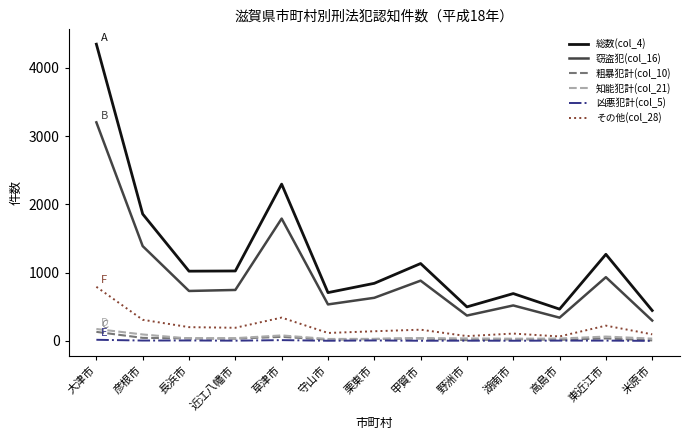

Rank the series by their maximum value, from highest to lowest.

総数(col_4), 窃盗犯(col_16), その他(col_28), 知能犯計(col_21), 粗暴犯計(col_10), 凶悪犯計(col_5)